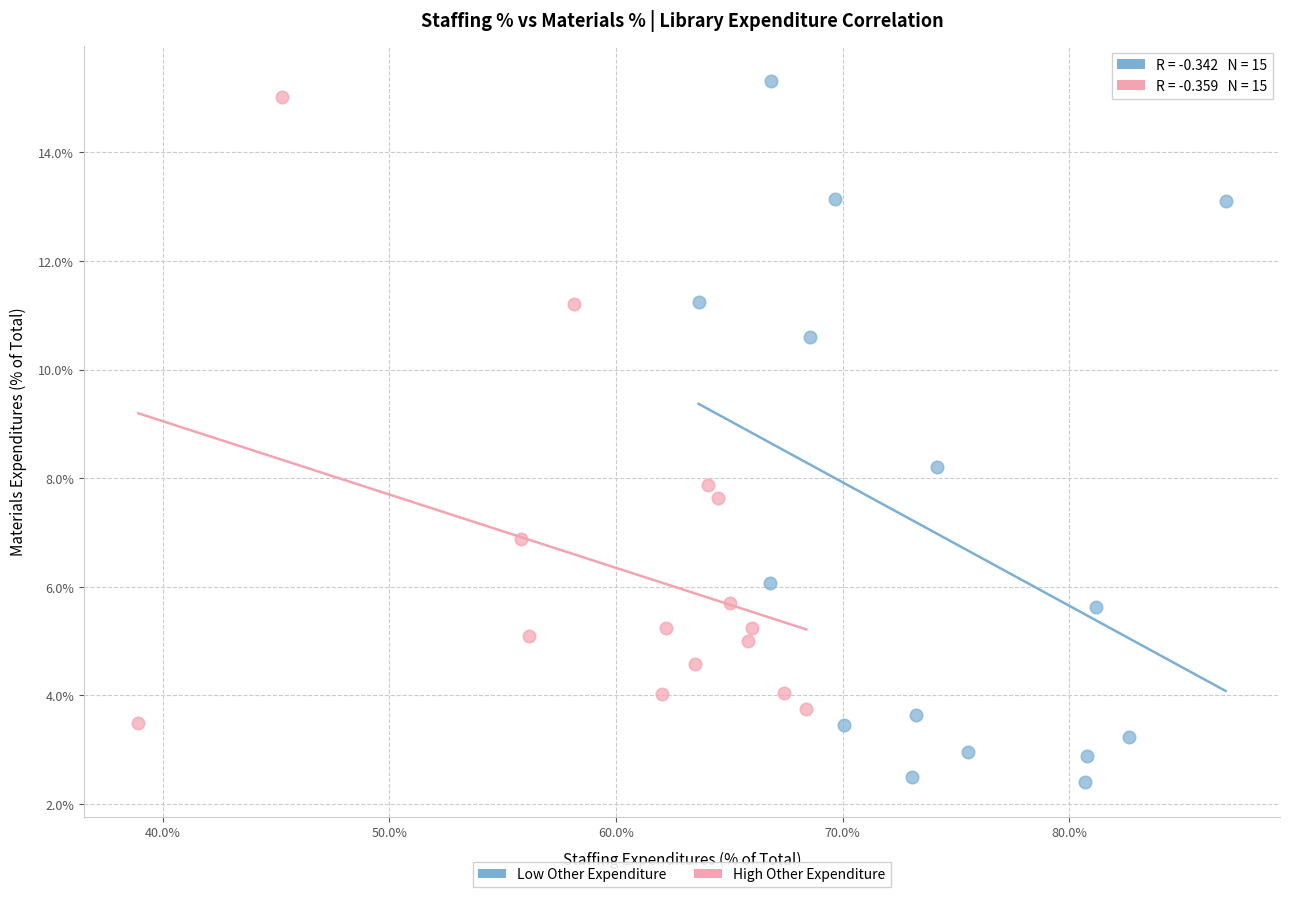

What are all the series names shown in the legend?

Low Other Expenditure, High Other Expenditure